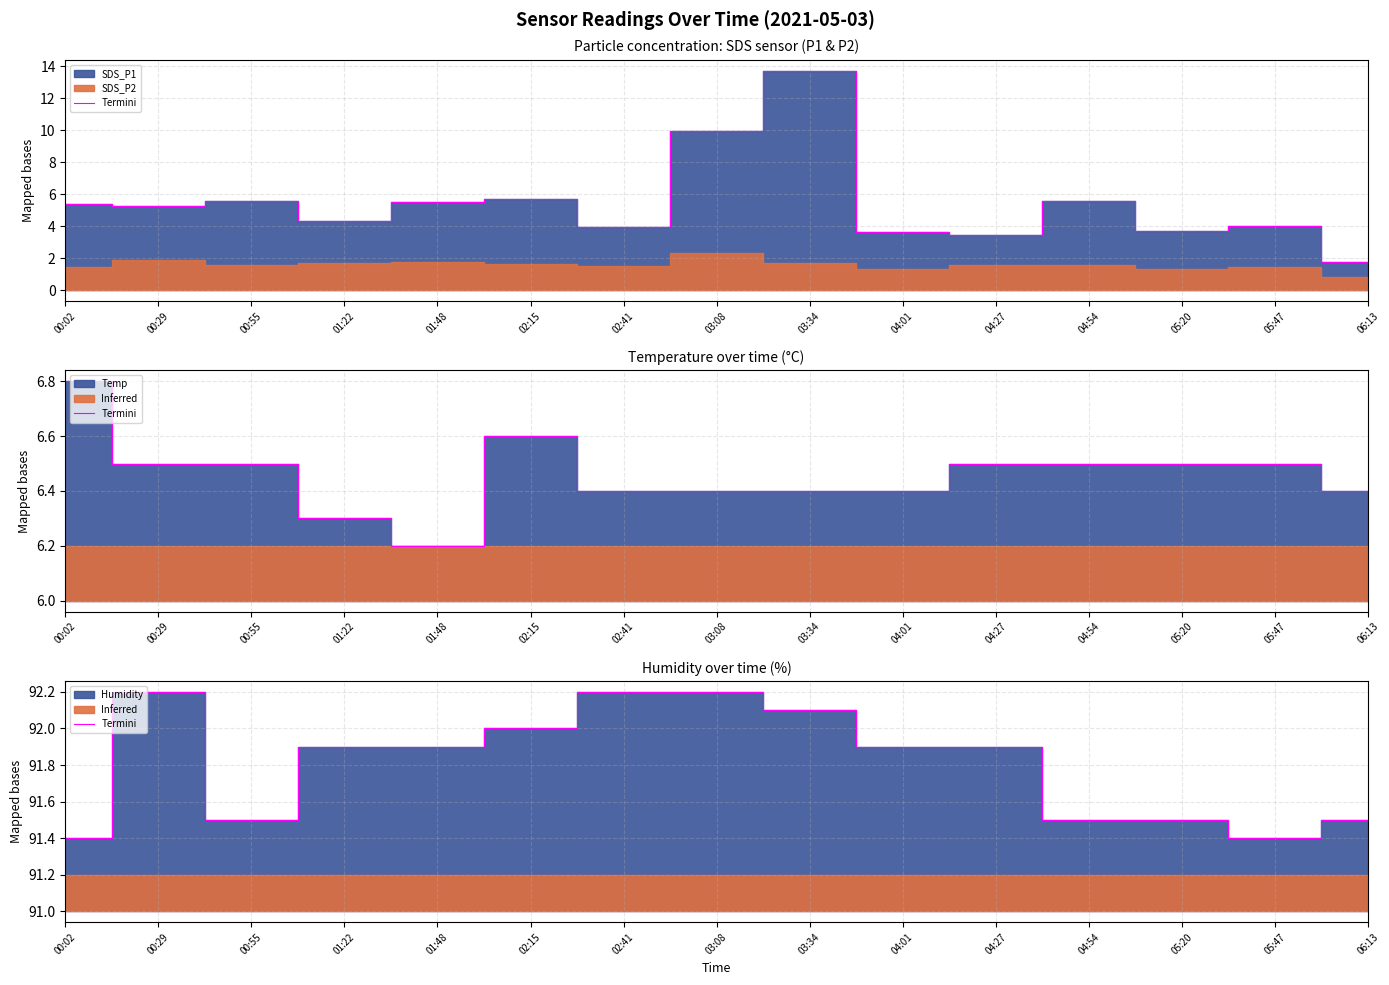

What is the value of the 12th point from the left?

91.5